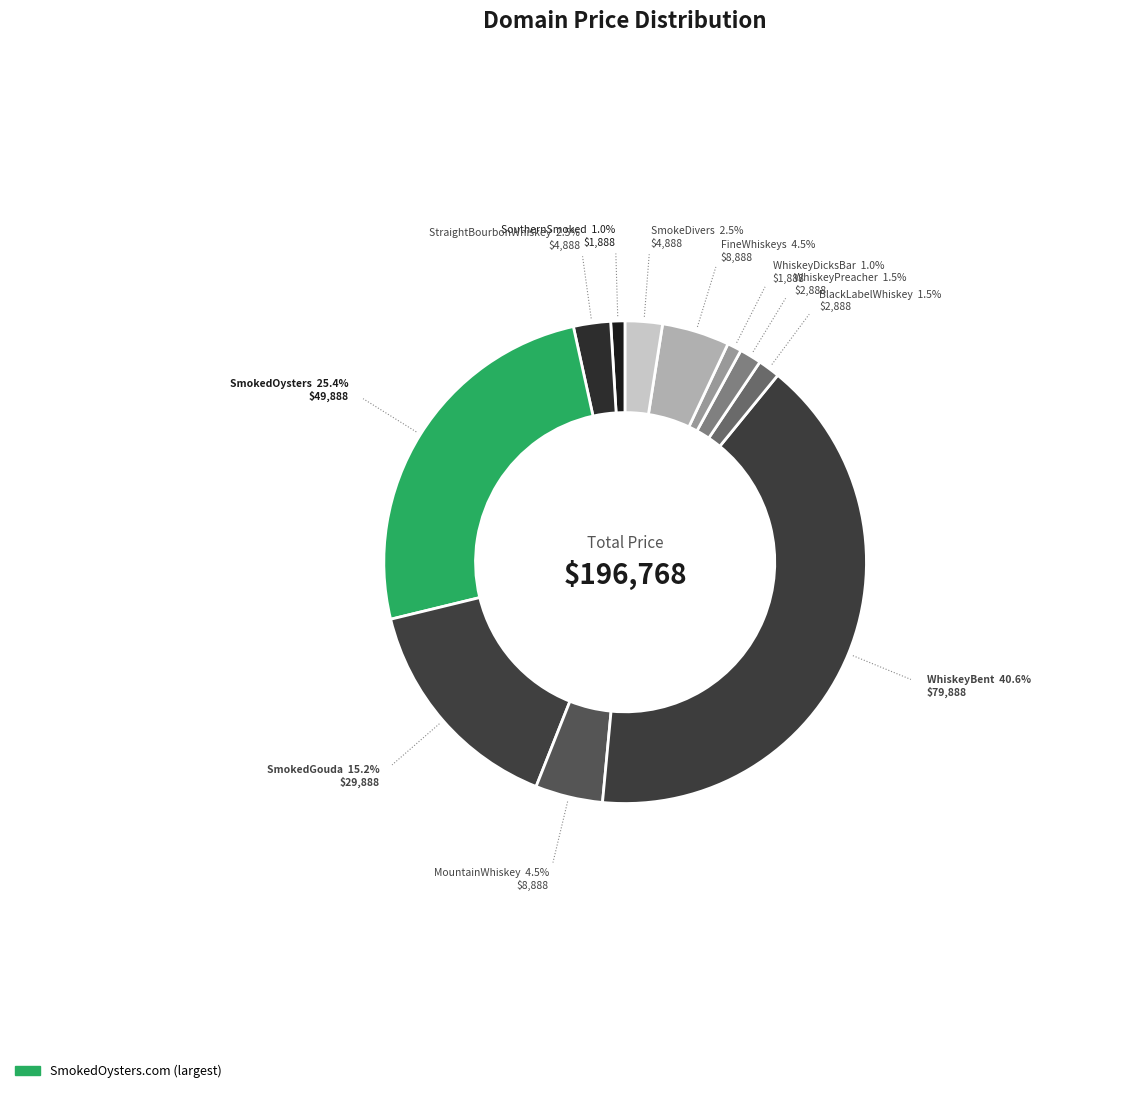

Count the number of slices in the pie.

11